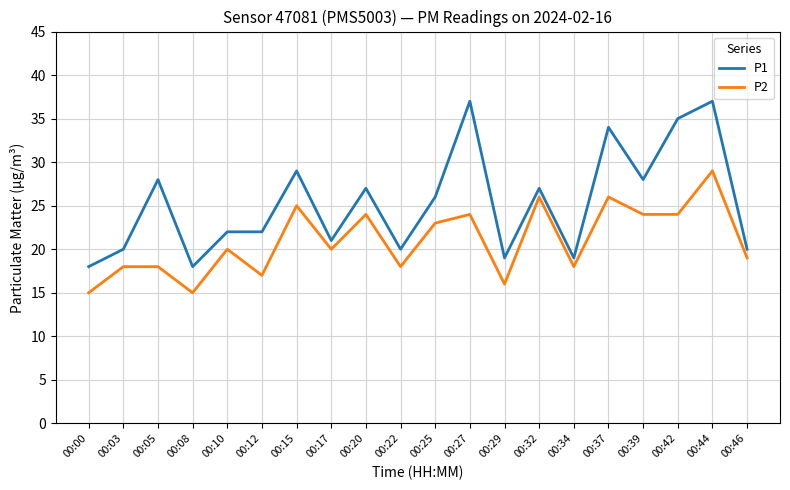

What is the difference between the P1 values at 00:37 and 00:08?

16